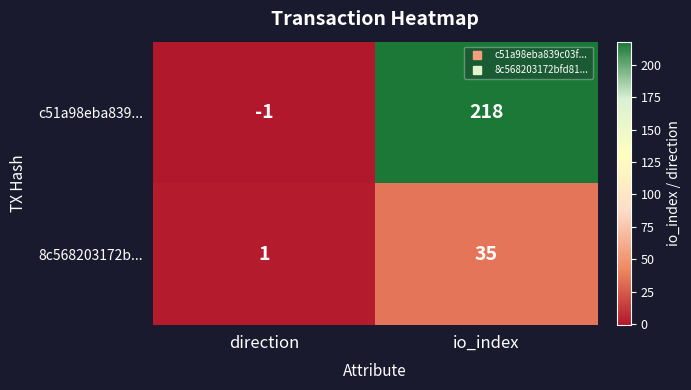

Rank the series by their average value, from highest to lowest.

c51a98eba839..., 8c568203172b...